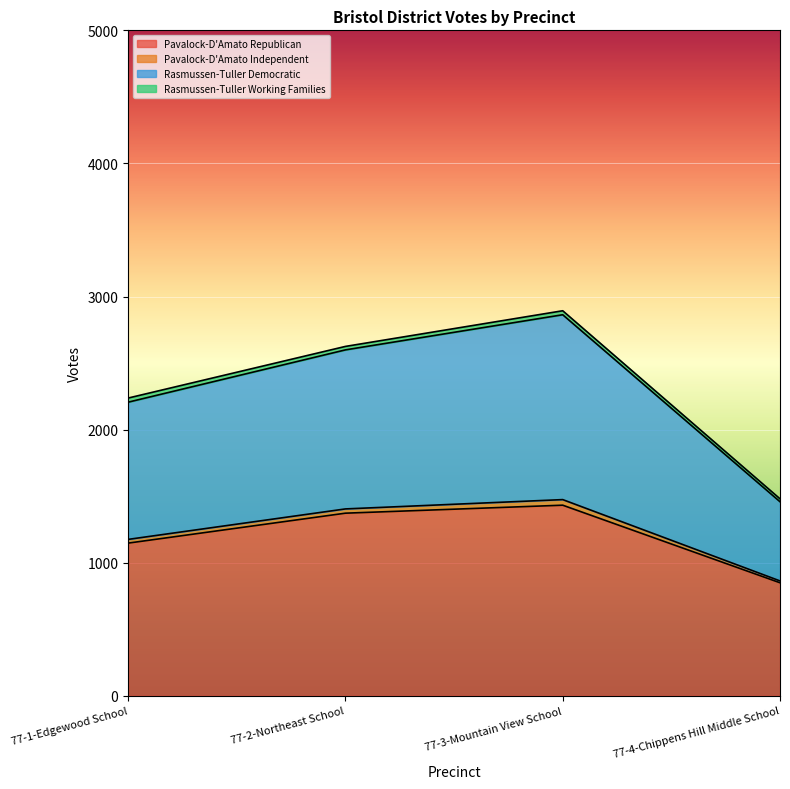

Does the chart display data point markers on the line(s)?

No